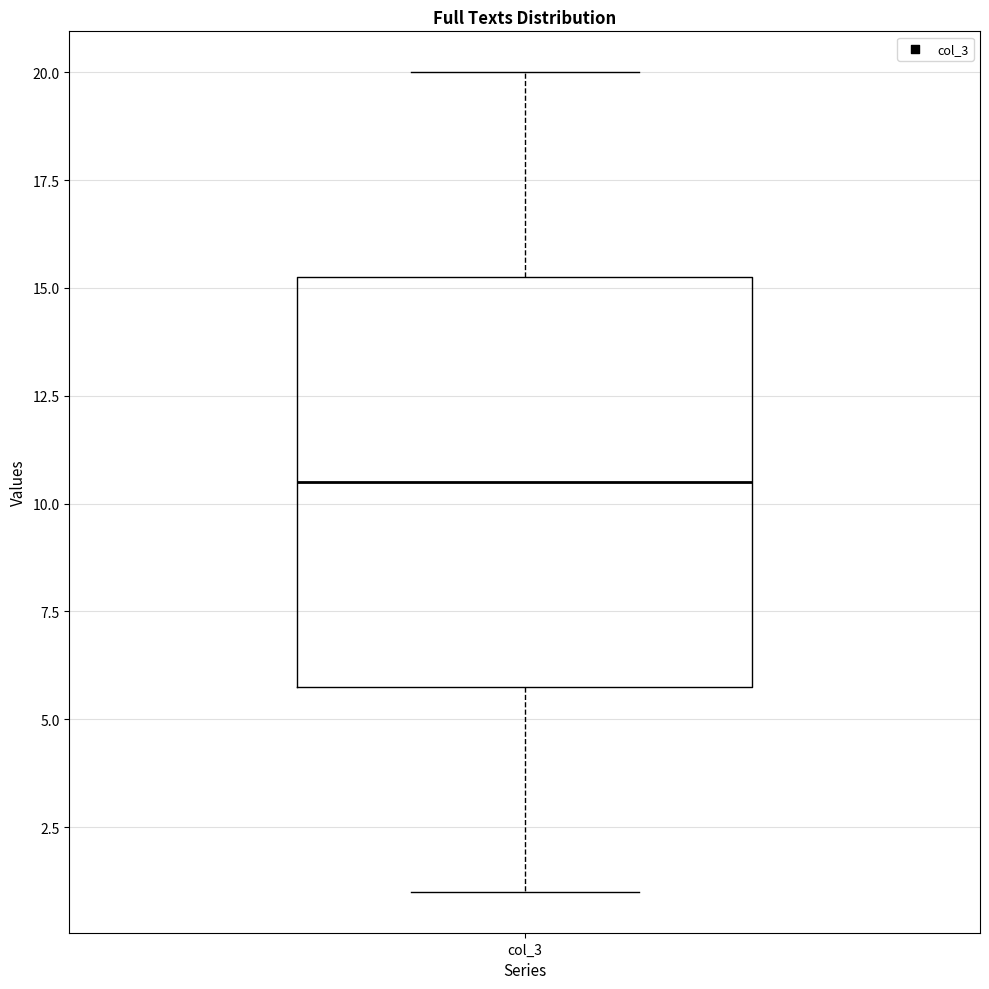

Transcribe this box plot: give where the median line is, the range the box spans, and where the two whiskers end, as read against the y-axis. The values are not printed on the chart, so give them approximately, as read against the axis.

median 10.5, box 6.0 to 15.5, whiskers 1.0 to 20.0